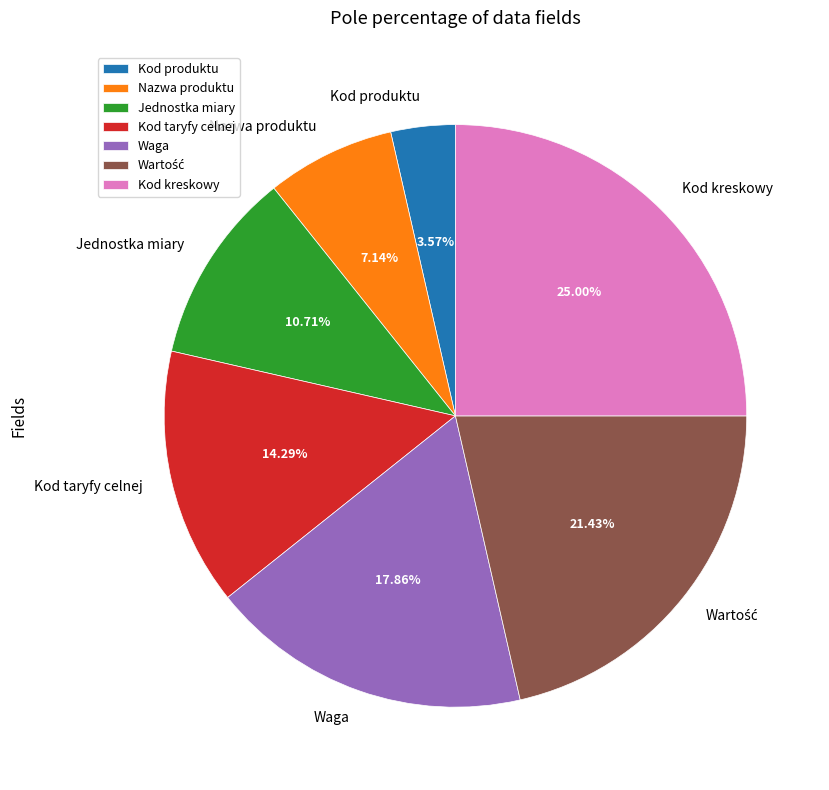

Does Kod kreskowy account for over 50% of the chart?

No